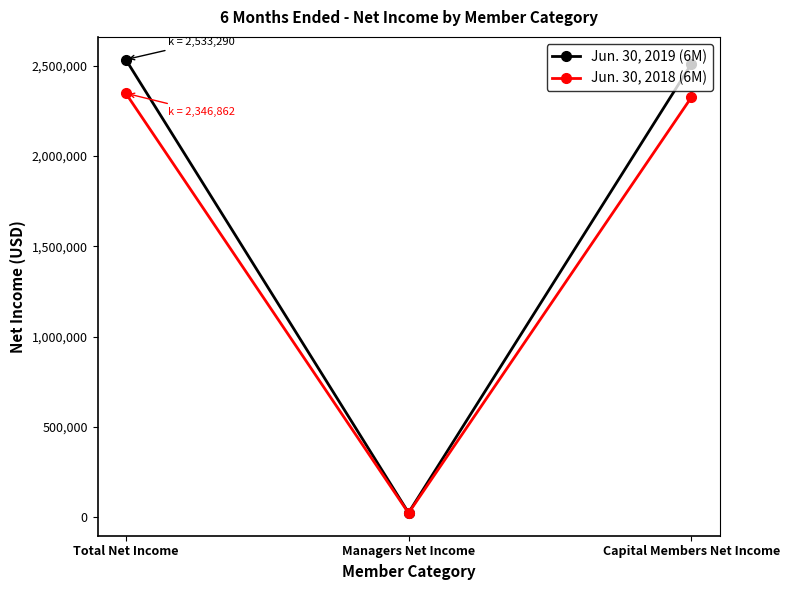

What are all the series names shown in the legend?

Jun. 30, 2019 (6M), Jun. 30, 2018 (6M)